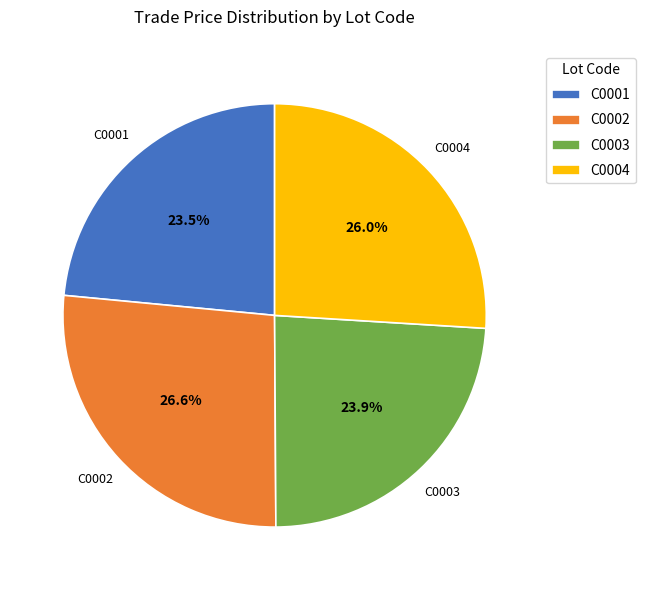

Which category has the biggest portion of the pie?

C0002